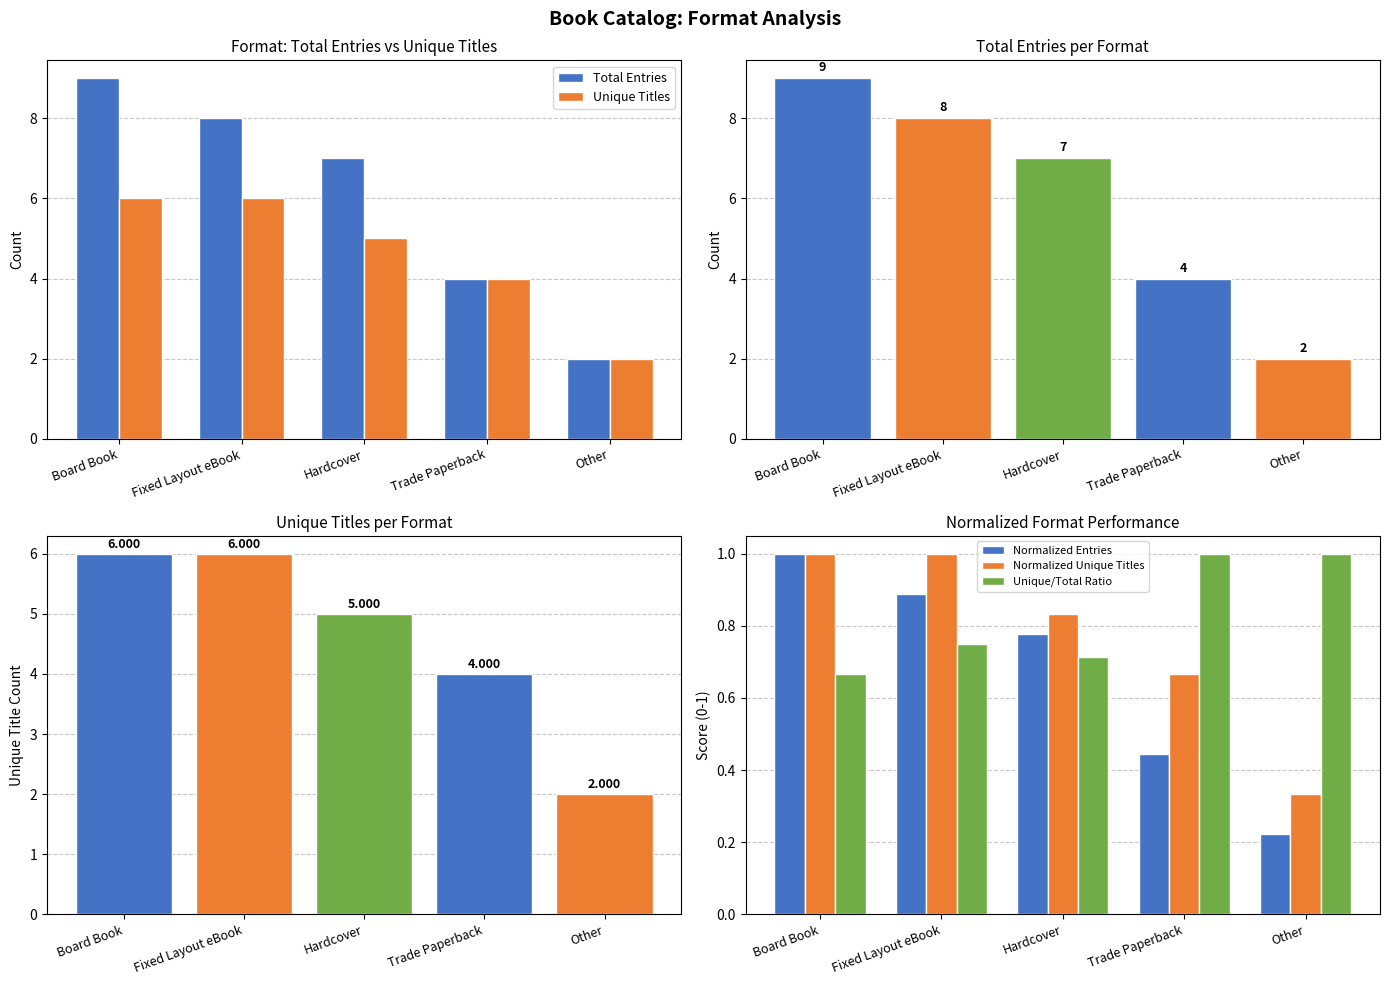

What are all the series names shown in the legend?

Total Entries, Unique Titles, Normalized Entries, Normalized Unique Titles, Unique/Total Ratio